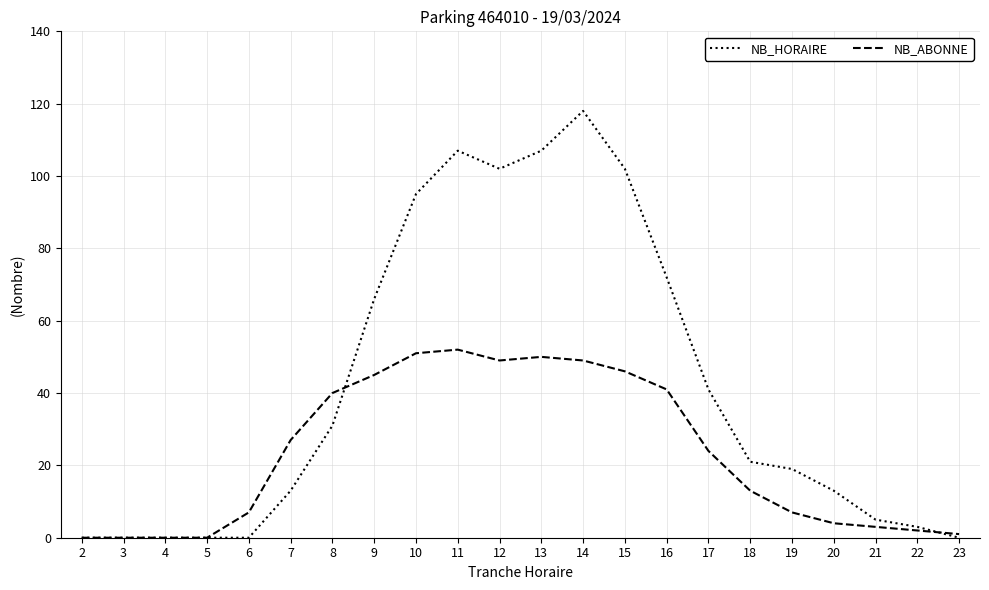

Is this an area chart (filled region under the line)?

No